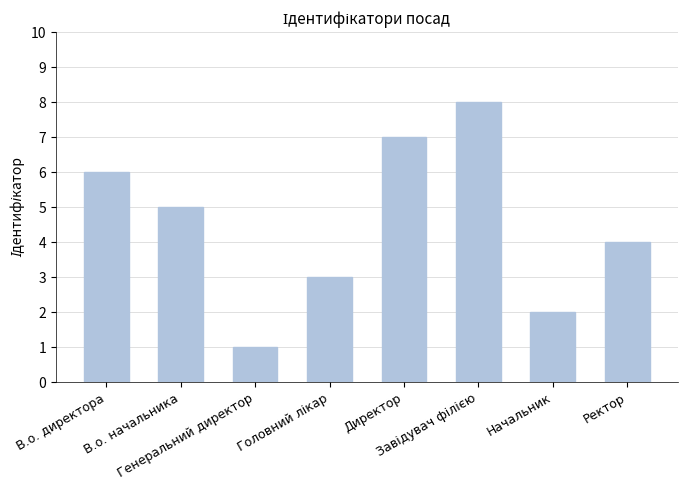

What is the minimum value shown in the chart?

1